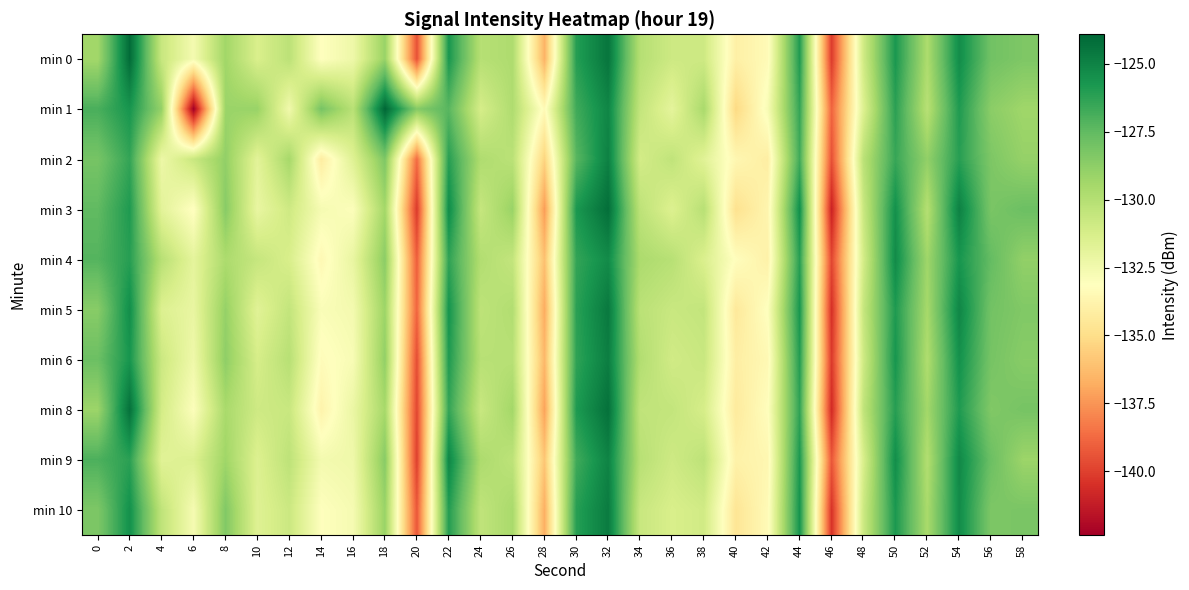

What is the smallest value displayed?

-142.4